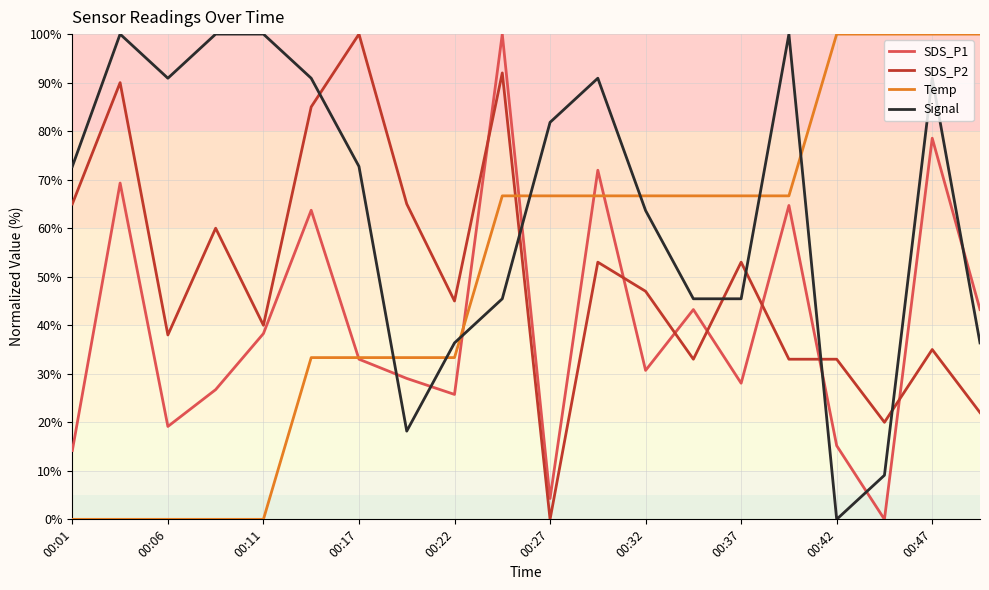

How many intersections are there between Signal and SDS_P1?

7